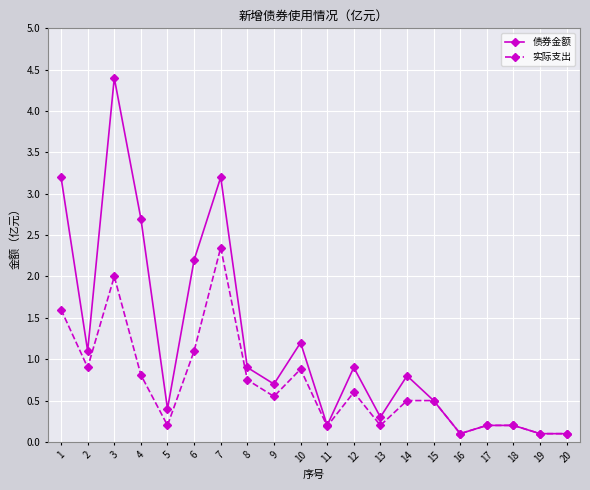

Is this an area chart (filled region under the line)?

No